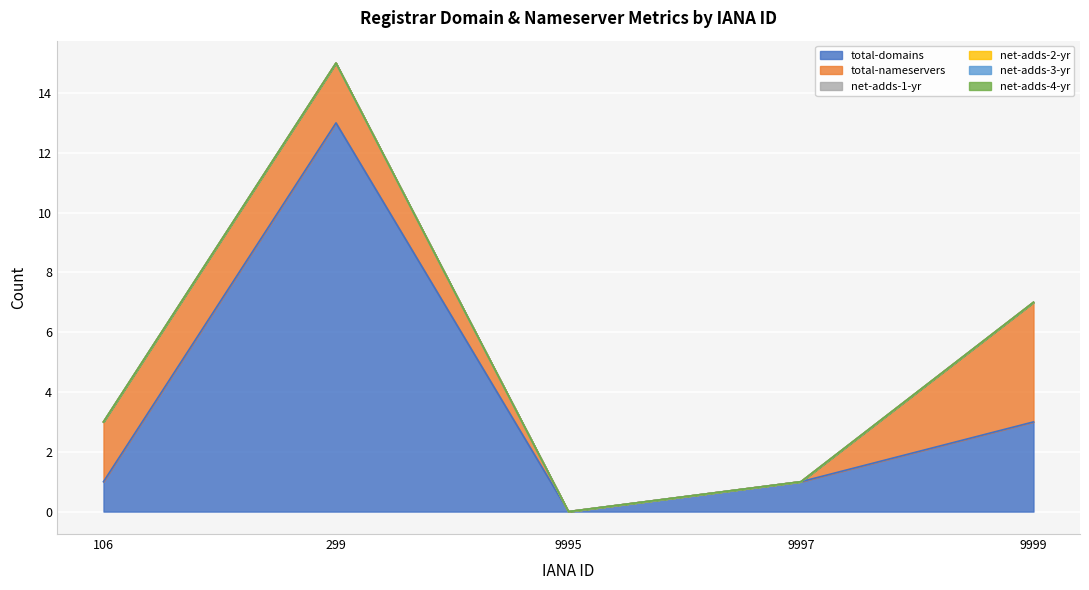

What is the difference between the maximum and minimum values in the total-domains series?

13